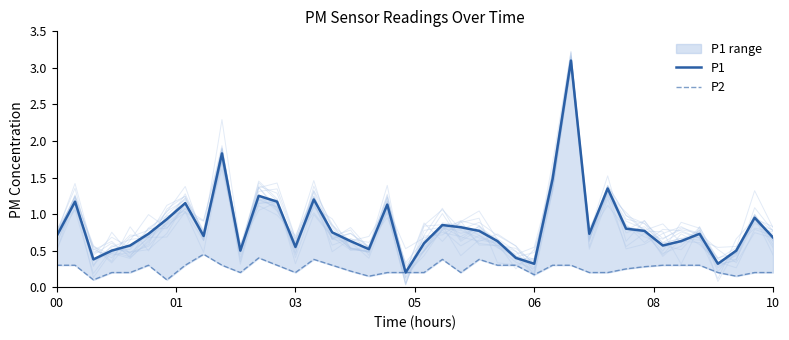

Rank the series by their maximum value, from highest to lowest.

P1, P2